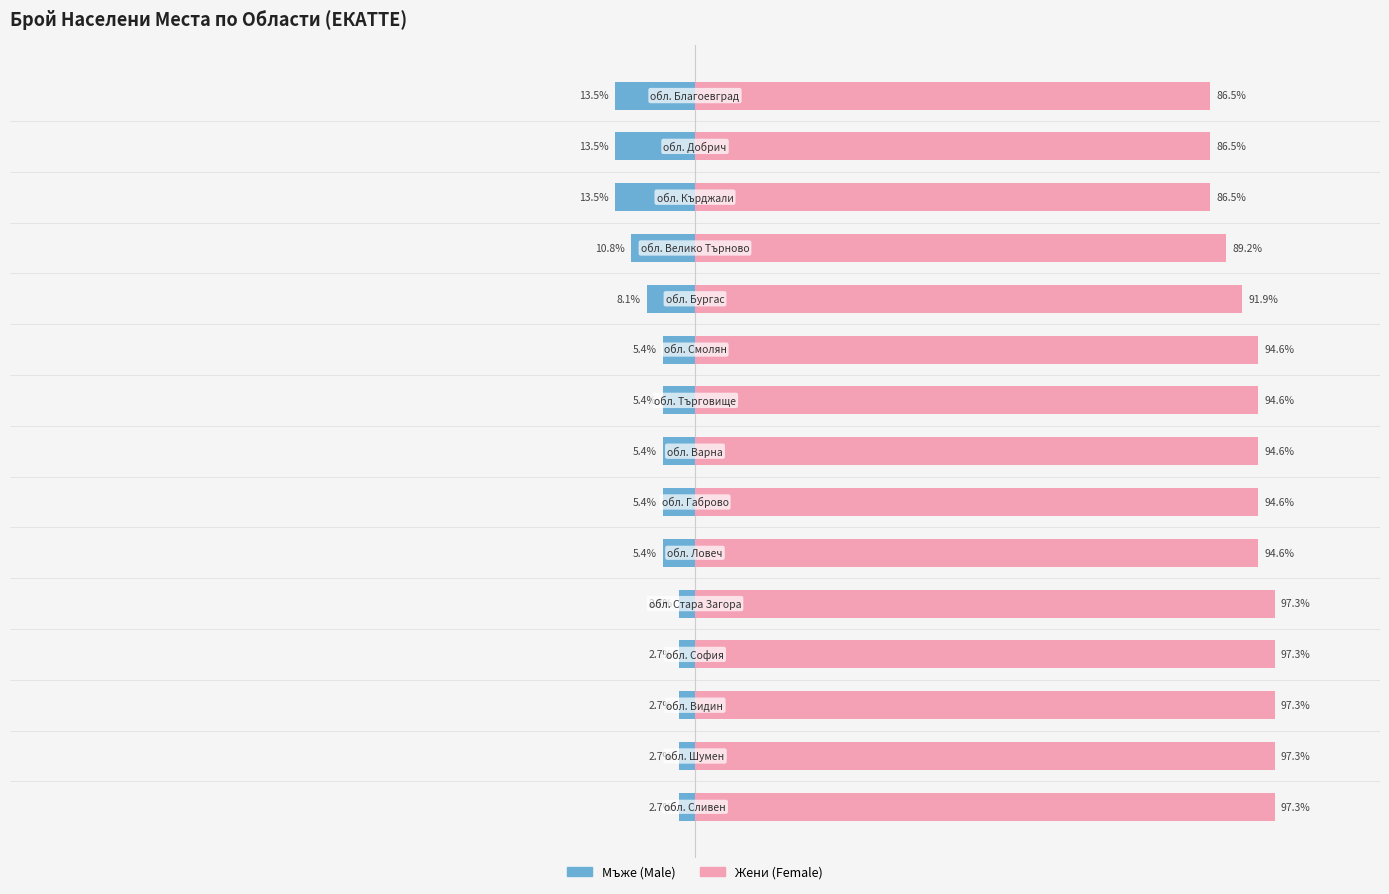

Which series has the largest range (max minus min)?

Мъже (Male)